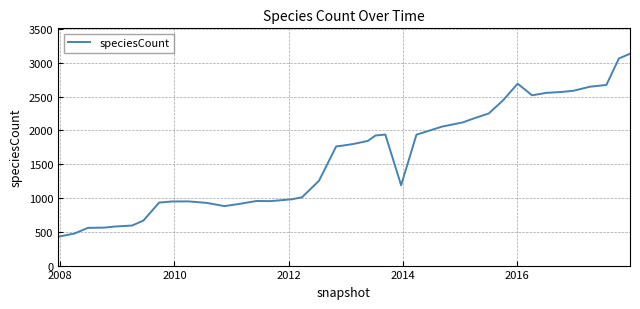

What is the sum of all values?

64242